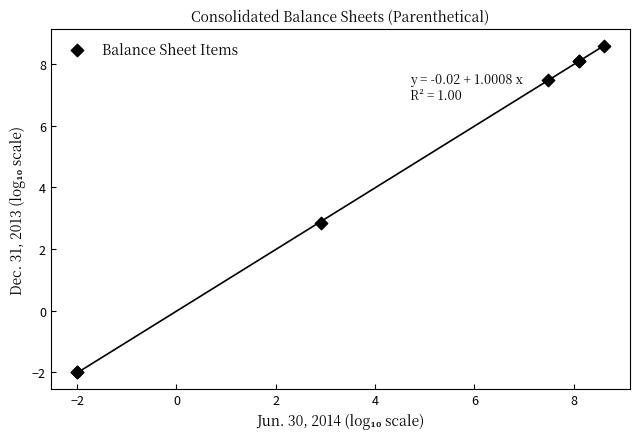

What Y value in the scatter plot is closest to 3?

2.8